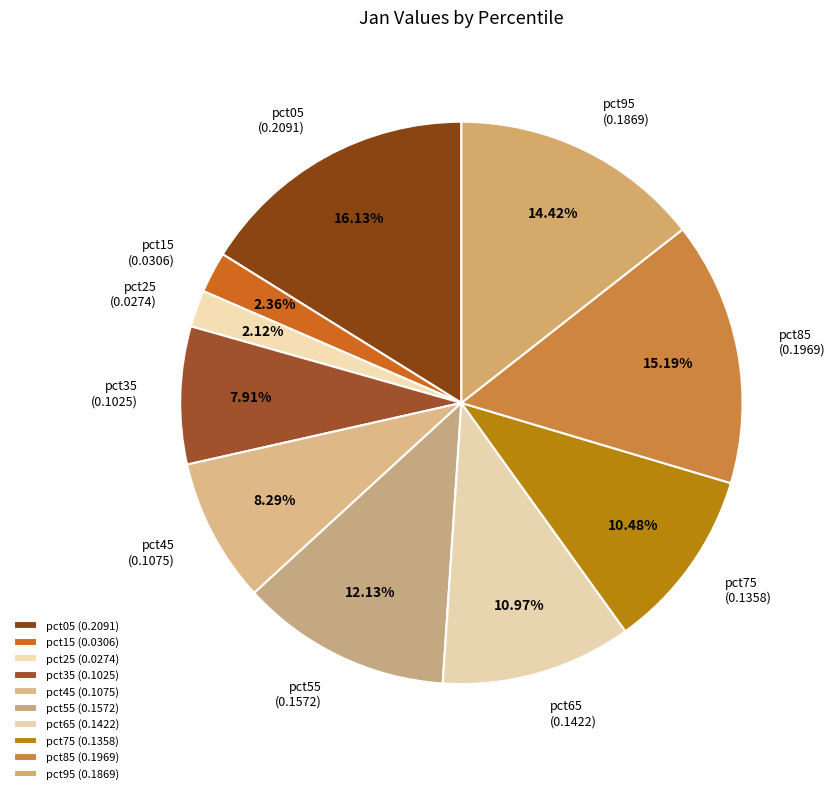

Is there any slice that represents more than half of the pie?

No